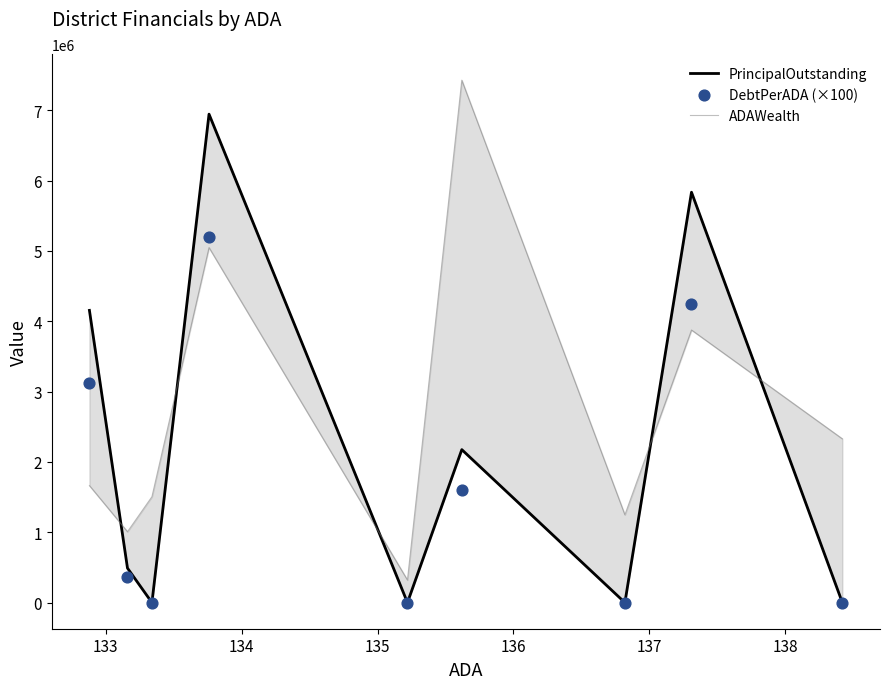

What is the total value across all series at 137?

17184739.7